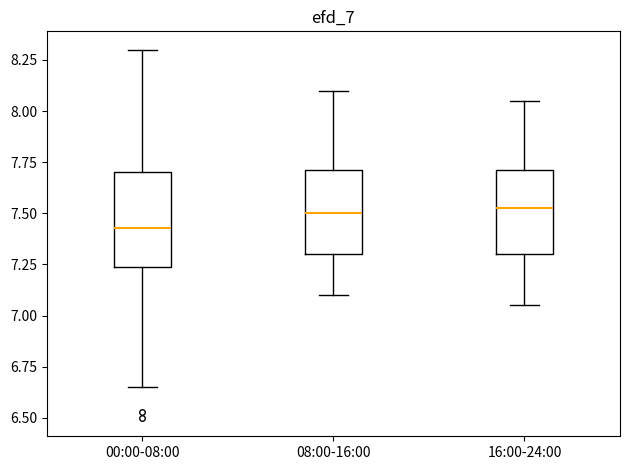

Which box has the lowest median line?

00:00-08:00